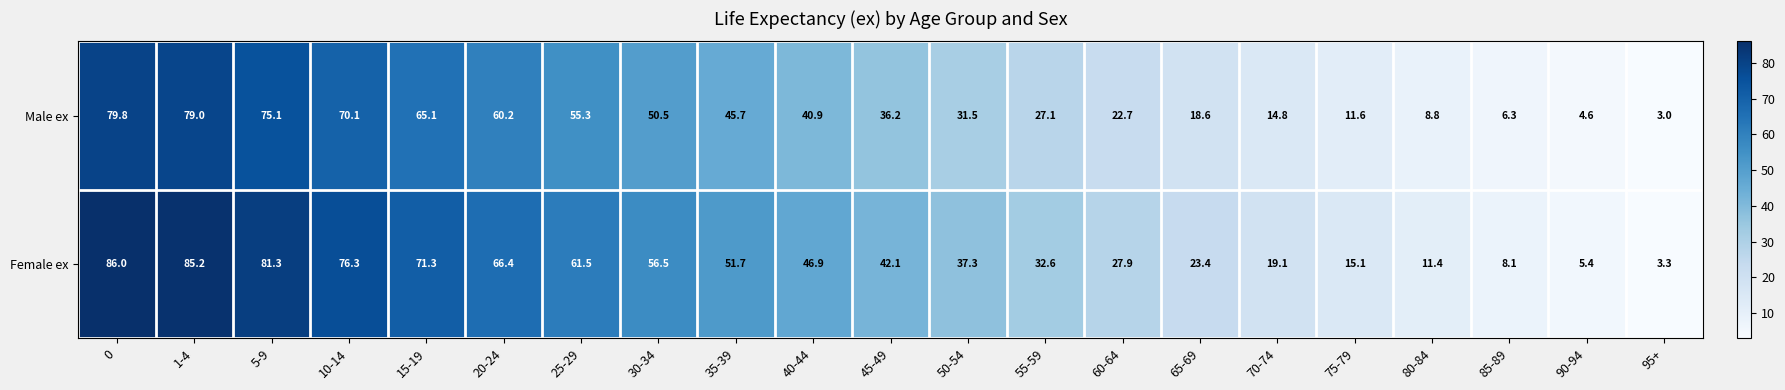

What is the difference between the maximum and minimum values in the Female ex series?

82.7